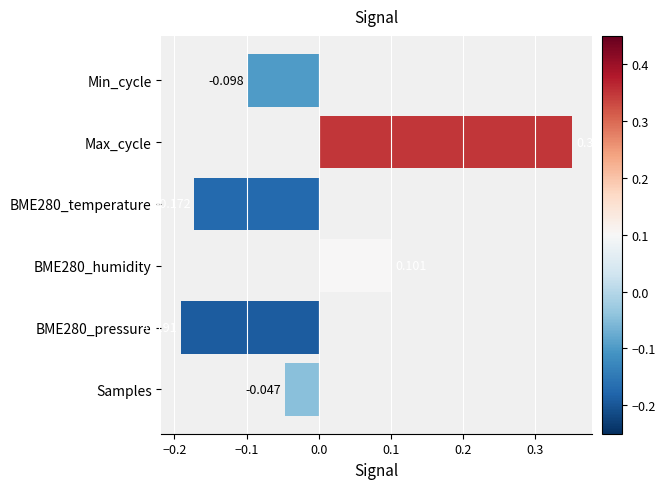

List the labels in order of value, smallest first.

BME280_pressure, BME280_temperature, Min_cycle, Samples, BME280_humidity, Max_cycle